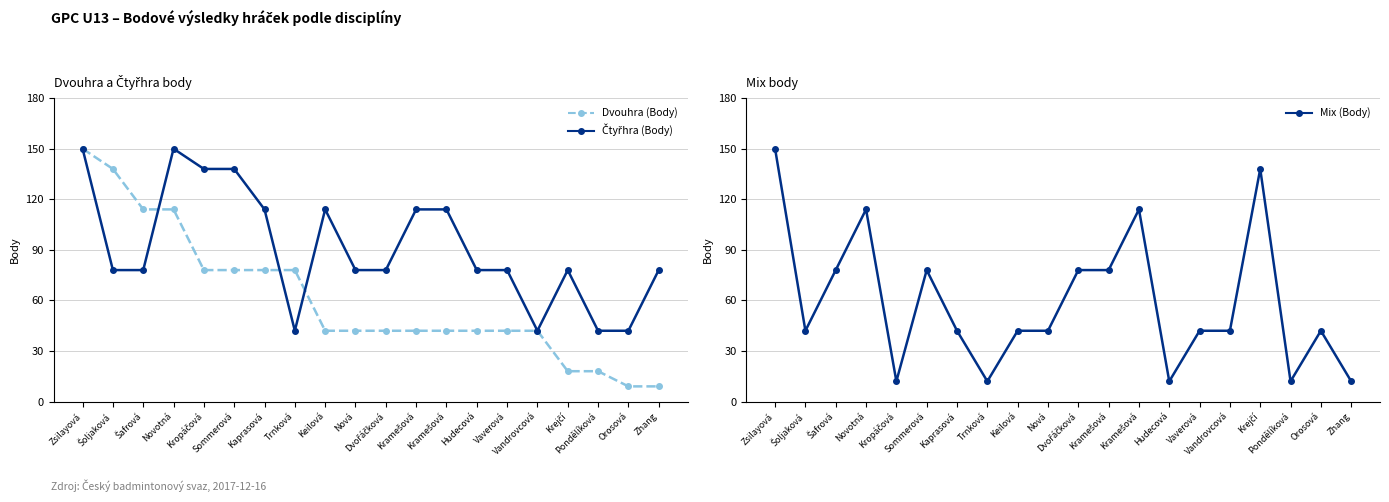

How many times do Mix (Body) and Dvouhra (Body) cross each other?

3